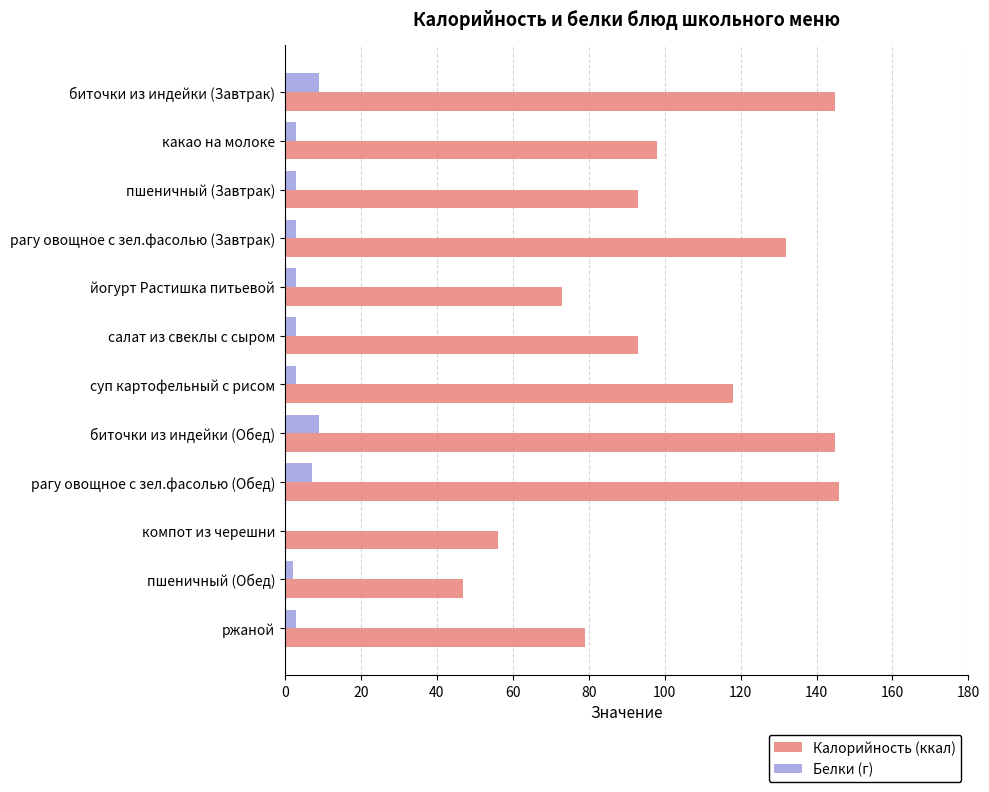

Which series has the largest total across all categories?

Калорийность (ккал)